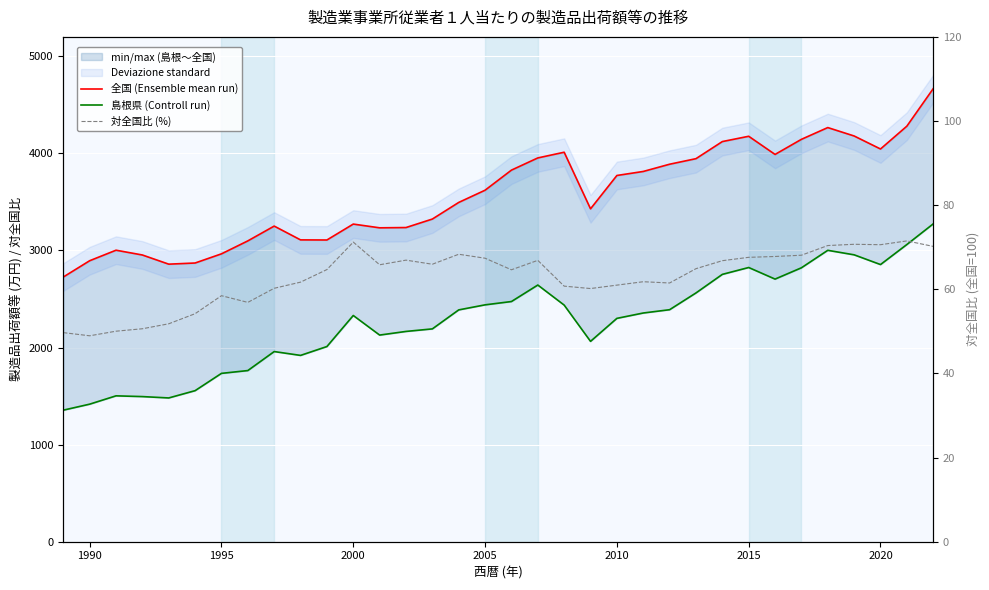

How many series are shown in this chart?

3